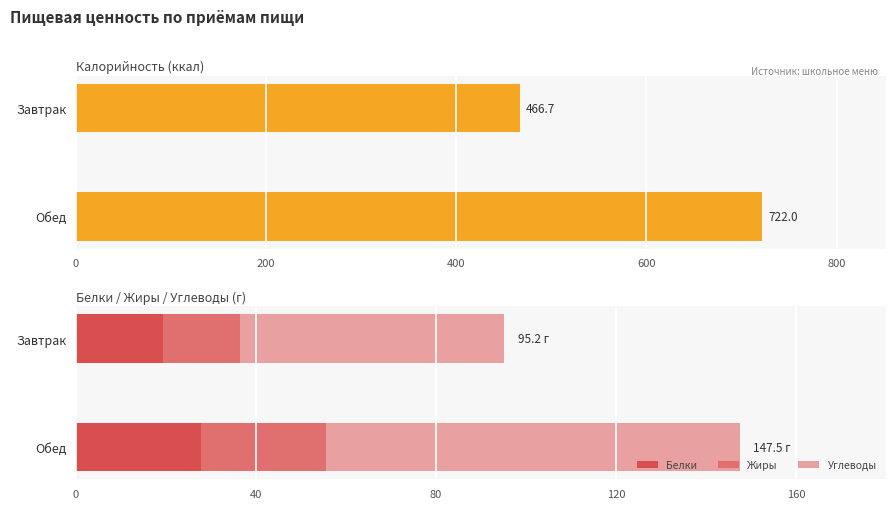

At which label does Белки reach its peak?

Обед